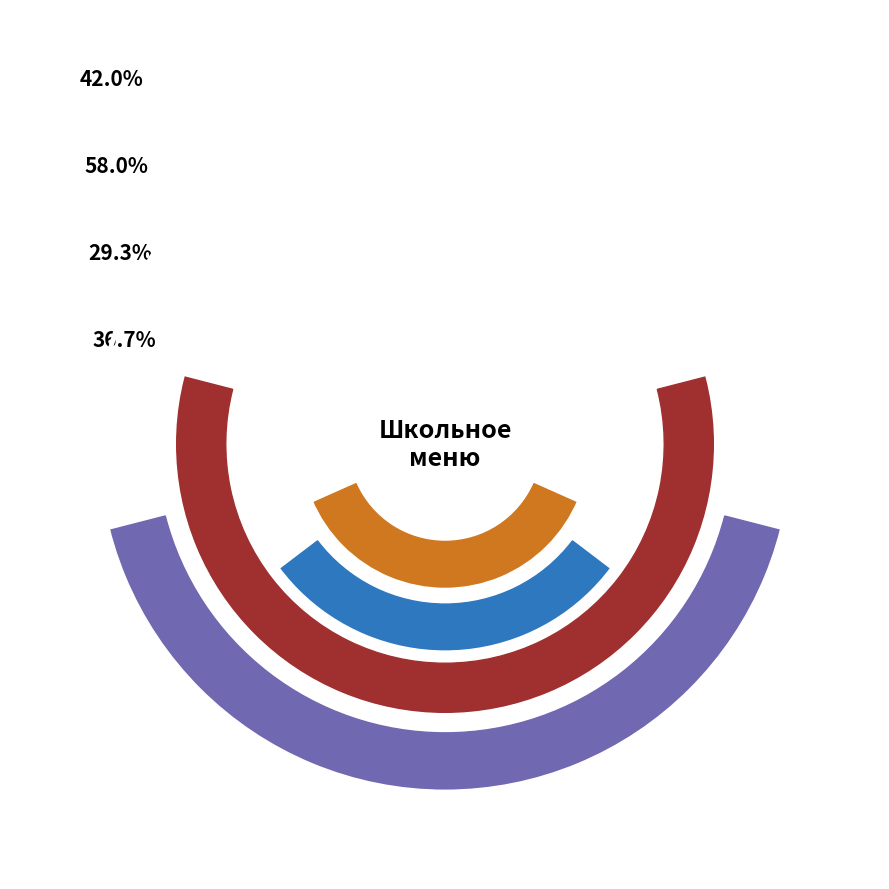

Which category has the biggest portion of the pie?

Обед